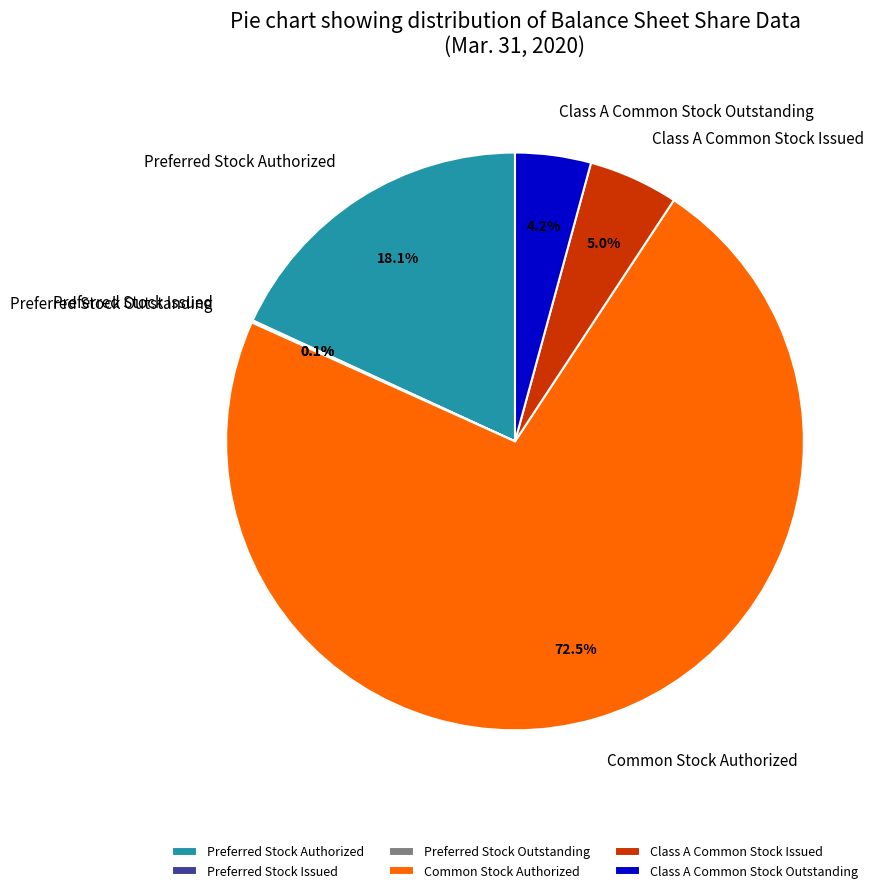

What percentage is NOT represented by Common Stock Authorized?

27.5%